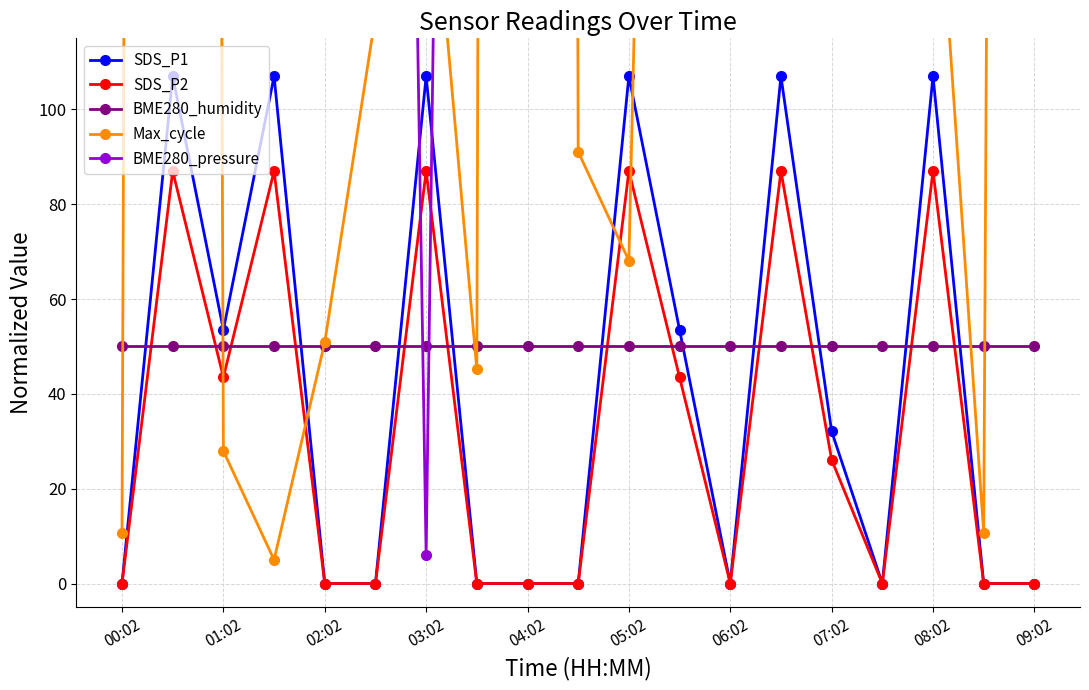

What is the lowest value of the BME280_humidity series?

50.0